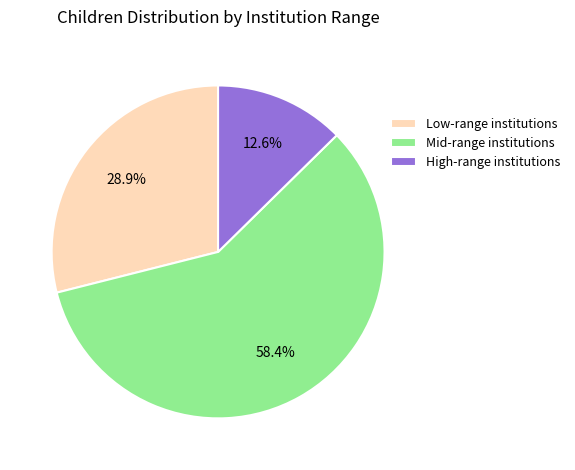

Does Mid-range institutions account for over 50% of the chart?

Yes